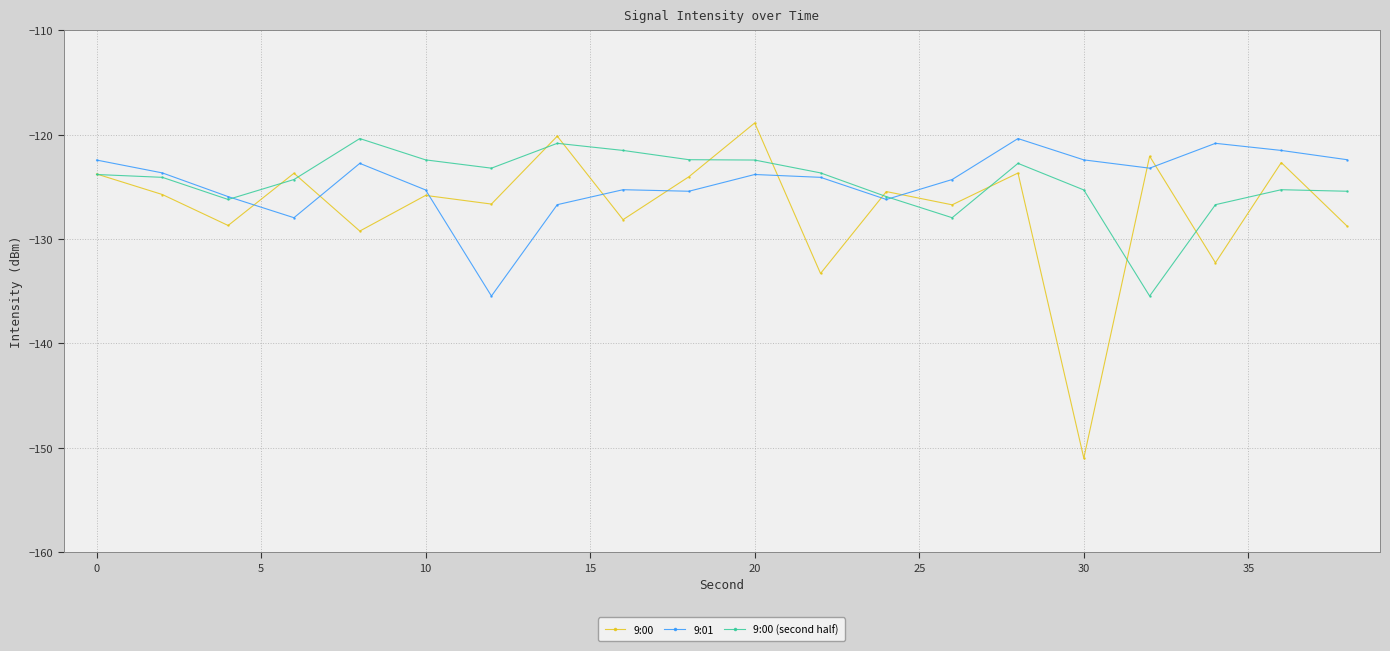

True or false: 9:00 (second half) has more than 1 interior local peaks.

True